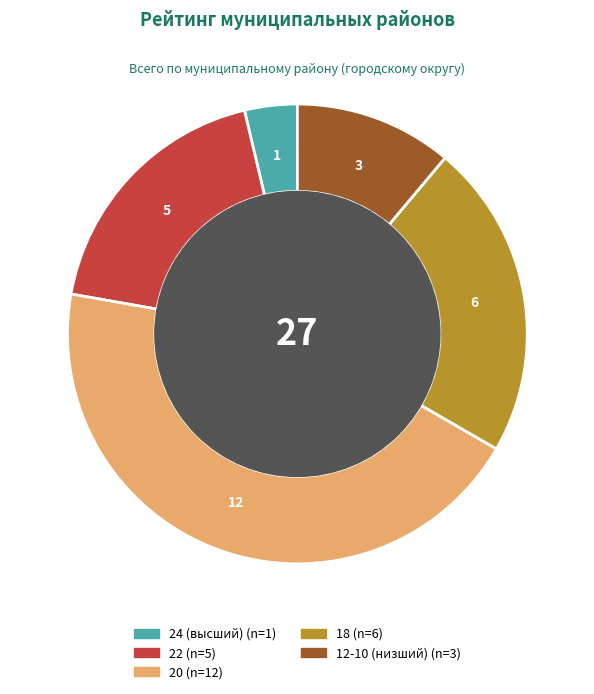

Does any single category account for the majority?

No